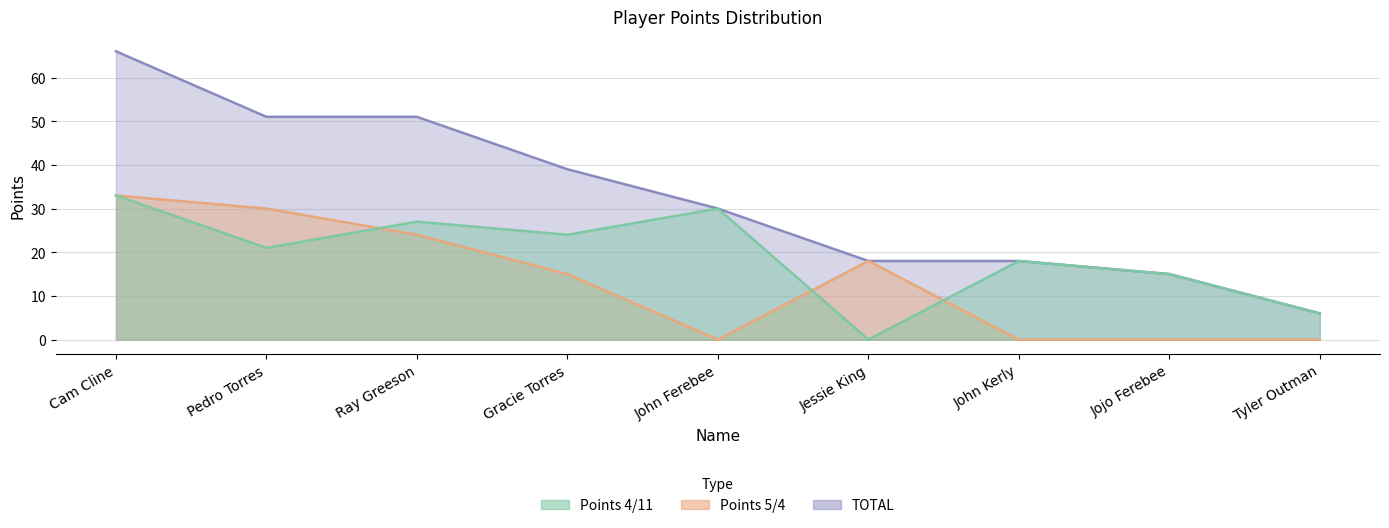

True or false: Points 5/4 has a value of 16 at Cam Cline.

False